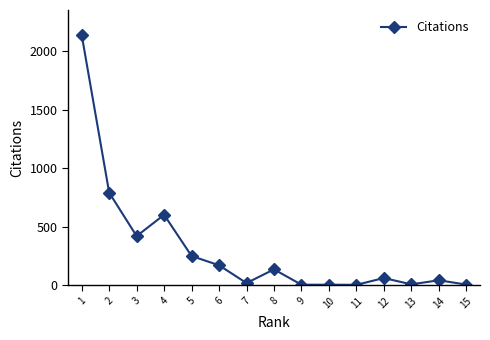

What is the difference between the maximum and minimum values?

2133